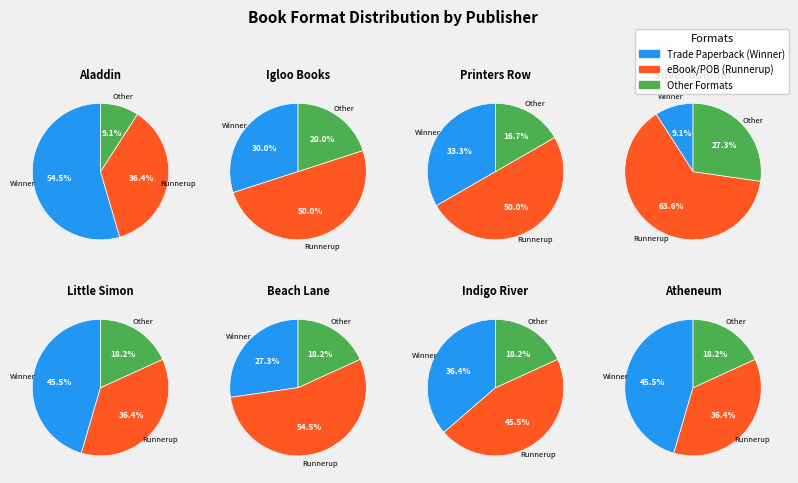

Is it true that Fixed Layout eBook is 6% of the pie?

False